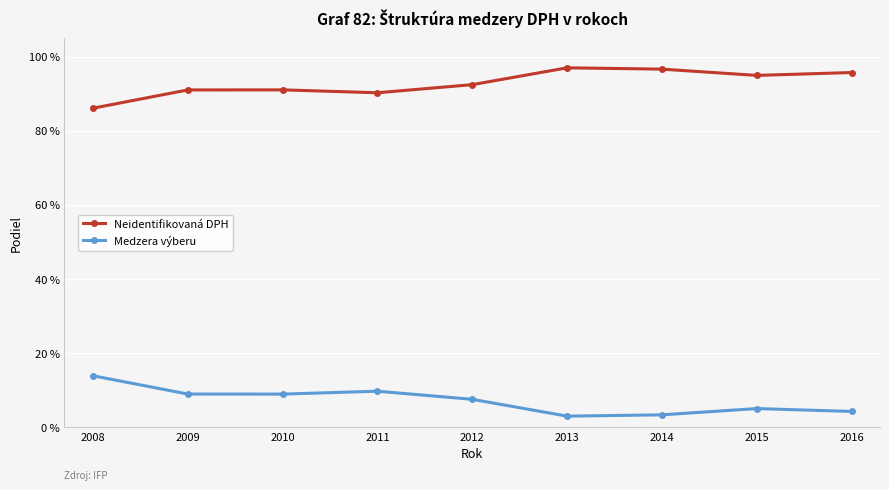

Is it true that Neidentifikovaná DPH equals 0.9 at 2012?

True